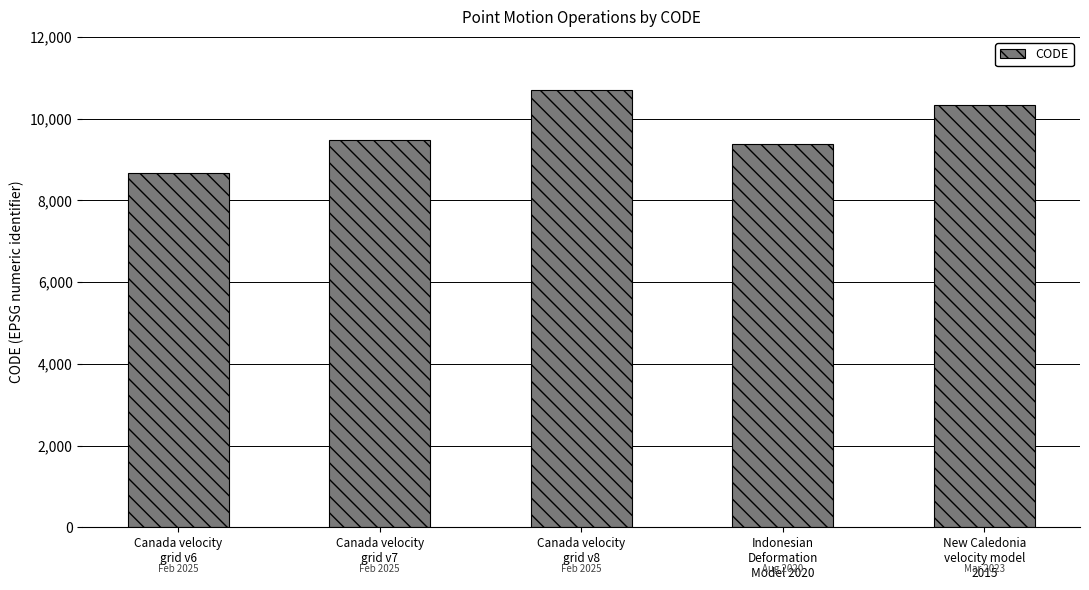

Which category has the highest value across all series?

Canada velocity
grid v8